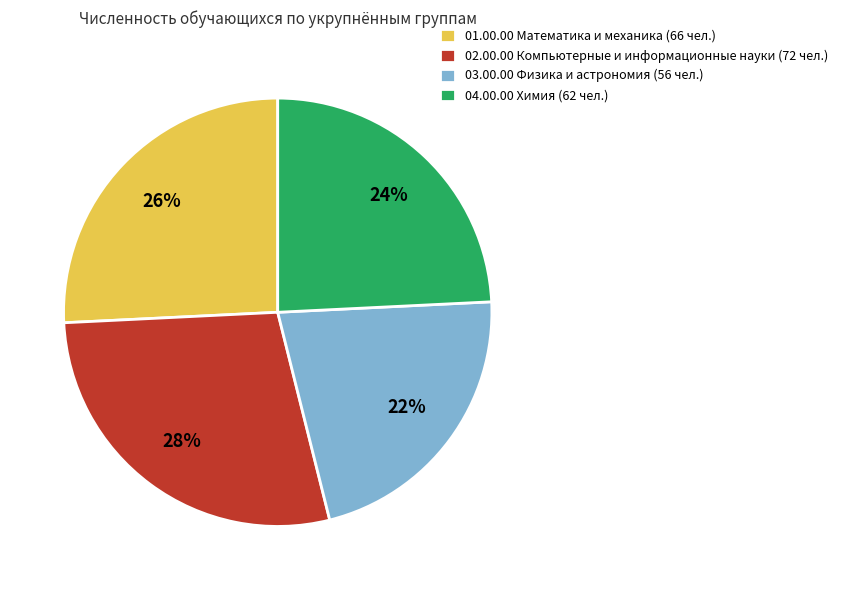

Rank the categories by value from highest to lowest.

02.00.00 Компьютерные и информационные науки, 01.00.00 Математика и механика, 04.00.00 Химия, 03.00.00 Физика и астрономия